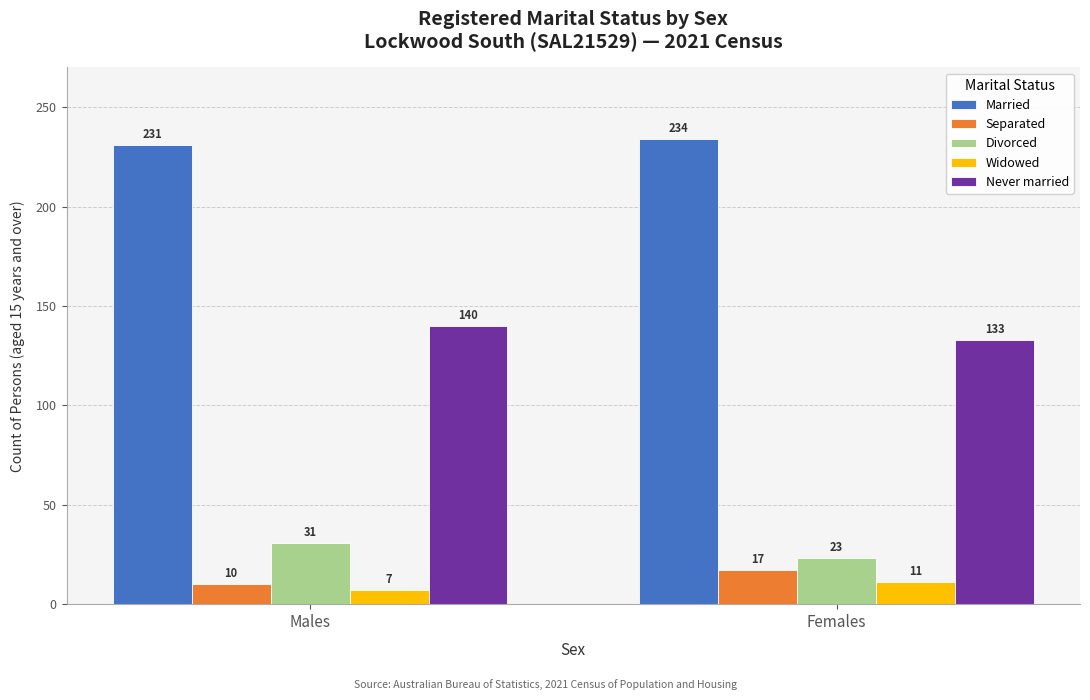

Reading right to left, extract all data points from this chart.

Married: Females=234	Males=231
Separated: Females=17	Males=10
Divorced: Females=23	Males=31
Widowed: Females=11	Males=7
Never married: Females=133	Males=140